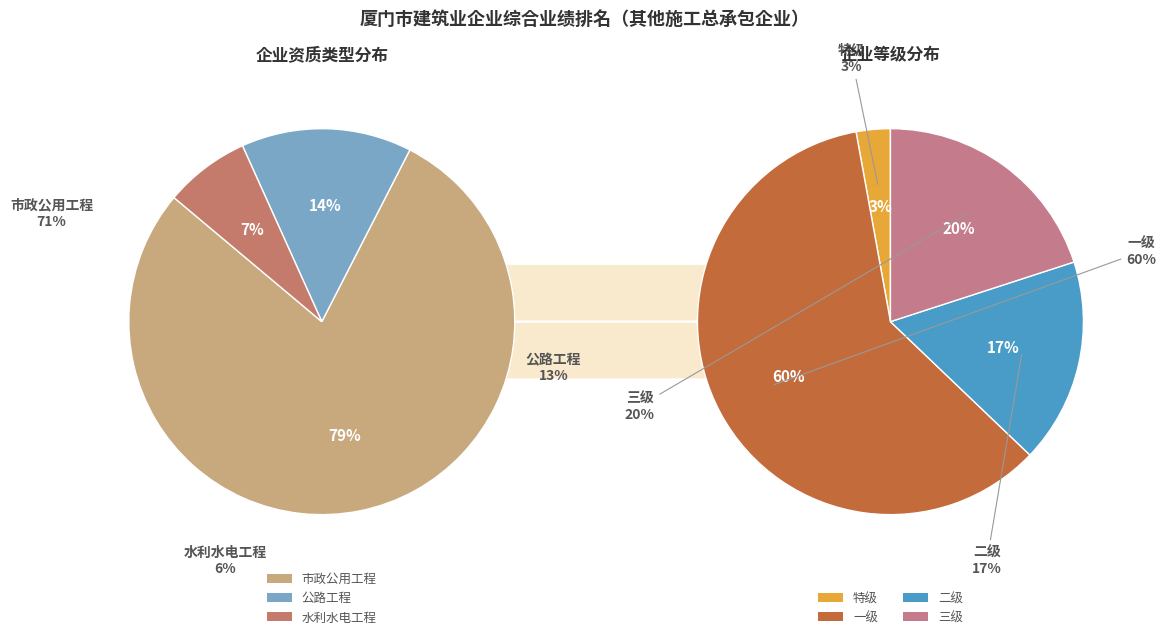

How many slices are in this pie chart?

7